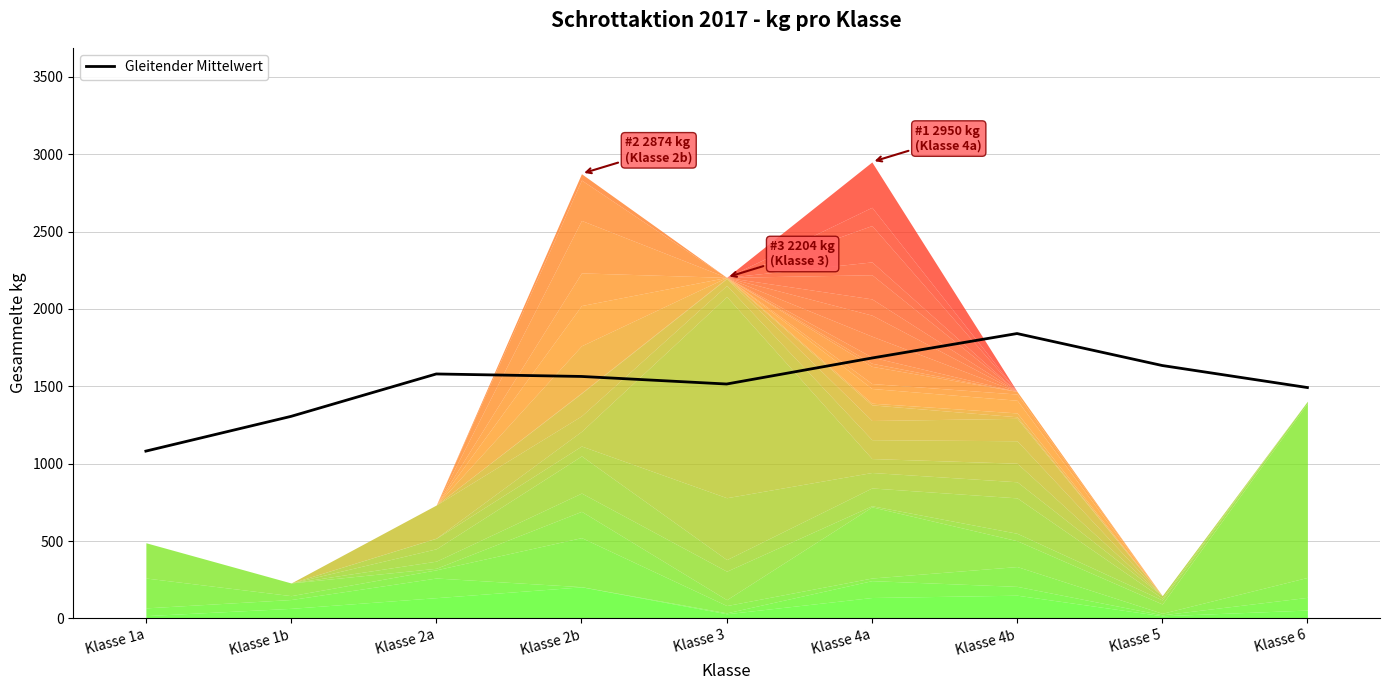

At which category does the data reach its first local peak?

Klasse 2a